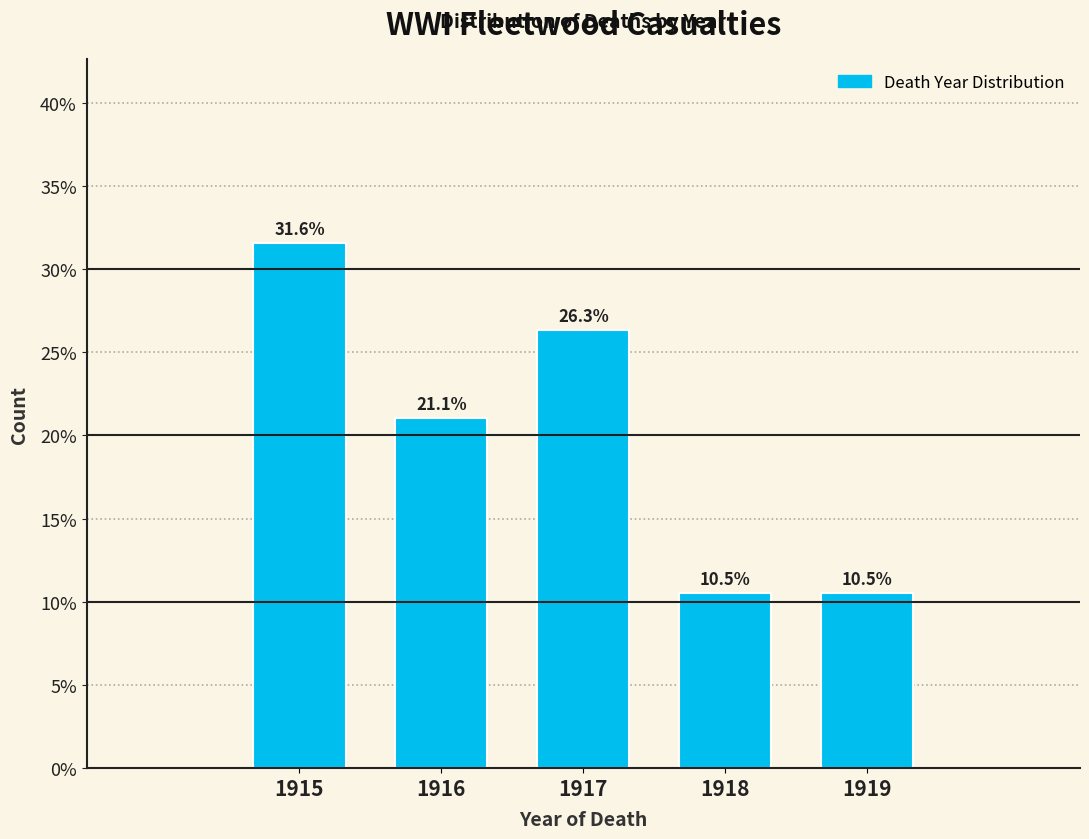

Reading right to left, what are all the values shown in this chart?

1919=10.5	1918=10.5	1917=26.3	1916=21.1	1915=31.6